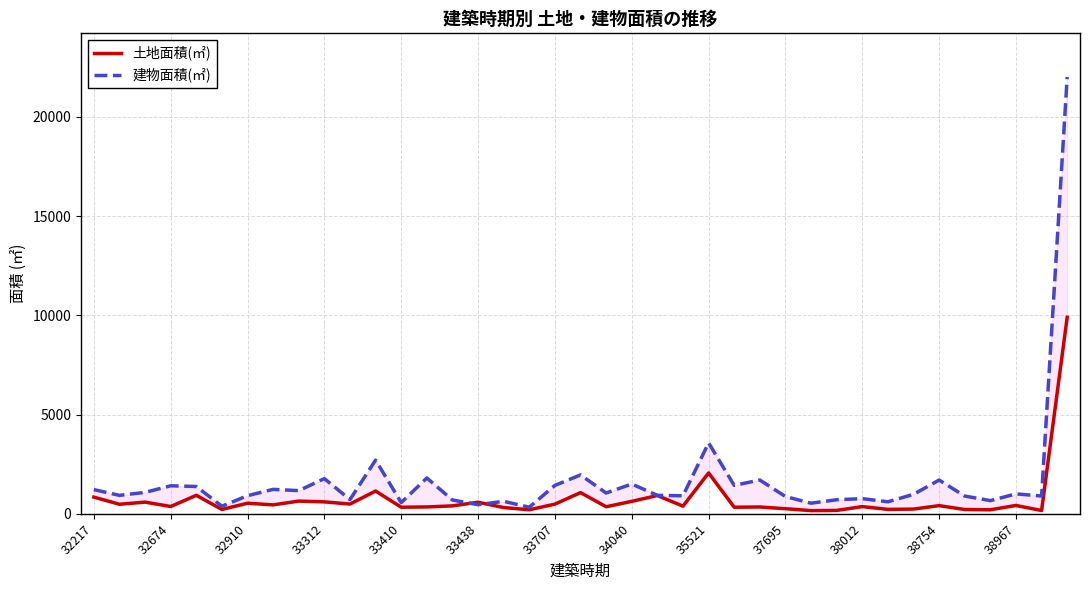

Reading left to right, extract all data points from this chart.

土地面積(㎡): 839.0	479.7	587.0	366.7	930.0	218.0	531.8	448.9	639.6	600.3	490.7	1146.0	330.5	344.9	398.4	581.5	314.0	202.4	485.7	1067.0	353.7	626.1	920.0	384.0	2057.0	330.6	341.7	255.9	159.2	168.8	362.3	221.9	236.6	410.3	215.0	200.5	420.1	164.0	9900.0
建物面積(㎡): 1218.6	928.2	1077.9	1410.7	1375.0	380.4	911.2	1230.6	1166.7	1772.1	716.0	2704.5	564.2	1803.6	694.8	457.2	627.9	331.7	1430.2	1957.1	1047.0	1500.3	929.3	907.0	3574.0	1432.3	1700.7	870.5	533.8	707.7	762.1	605.2	978.2	1699.5	894.2	662.3	1002.1	895.5	22009.0